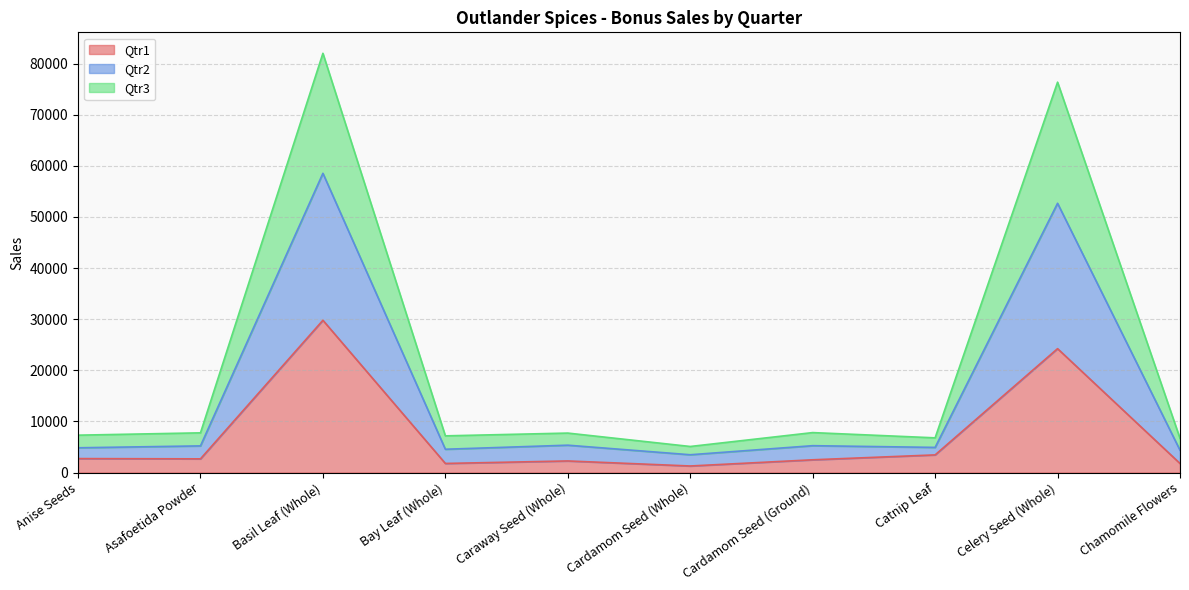

How many series are shown in this chart?

3